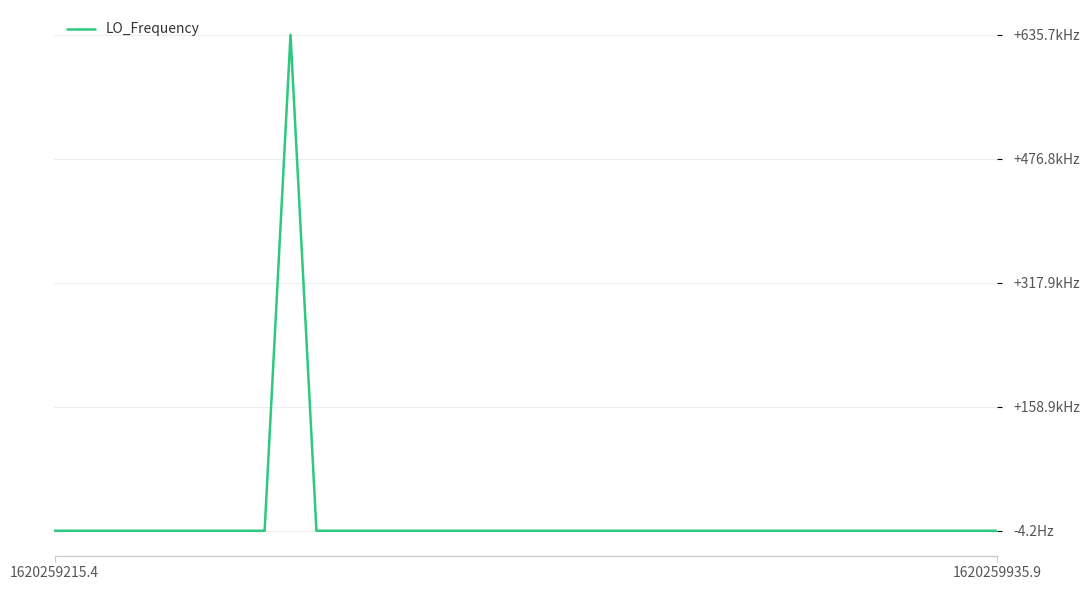

Does the chart display data point markers on the line(s)?

No